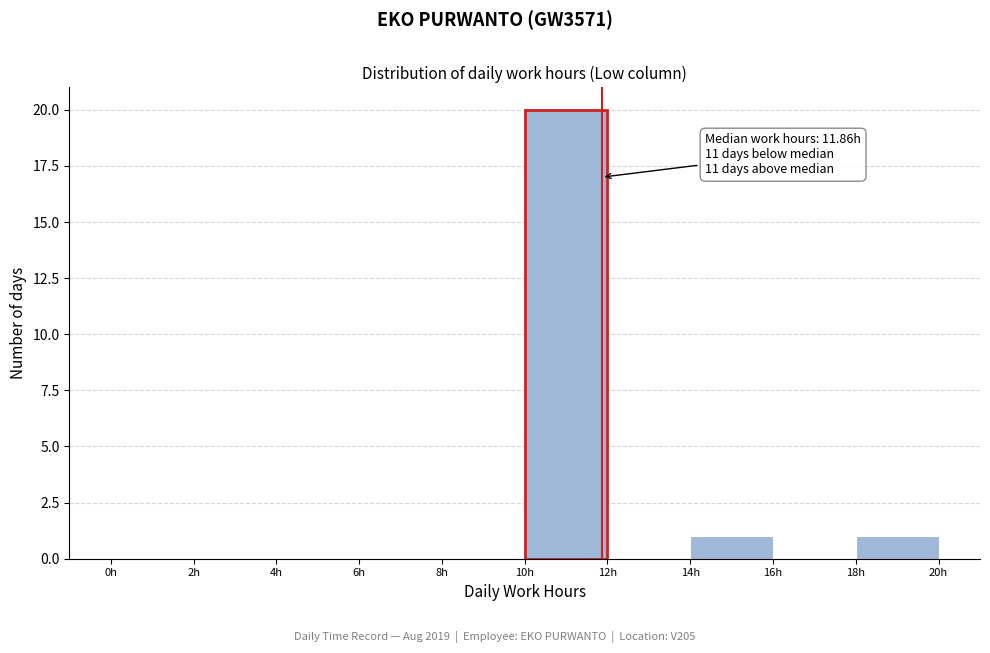

Which range on the x-axis has the tallest bar?

10 to 12